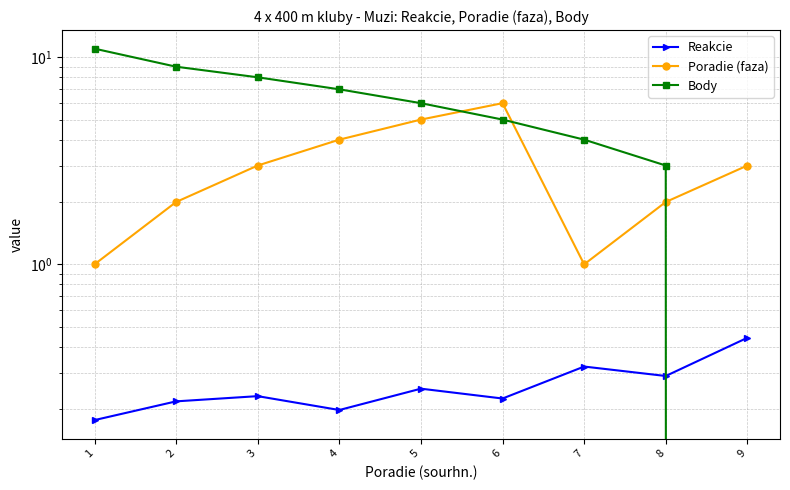

Is it true that Poradie (faza) equals 7.1 at 5?

False